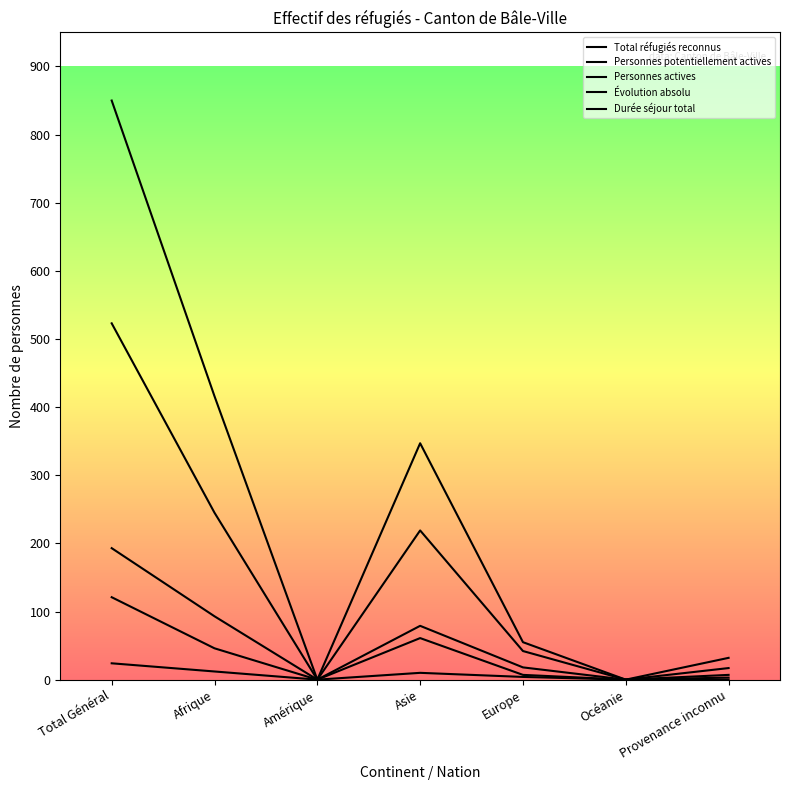

True or false: Durée séjour total and Personnes actives cross at least once.

False